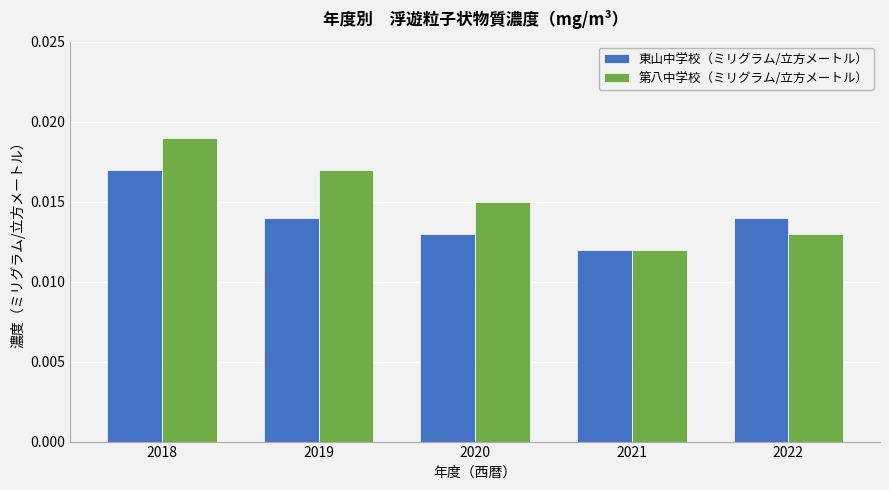

Rank the series by their average value, from highest to lowest.

第八中学校（ミリグラム/立方メートル）, 東山中学校（ミリグラム/立方メートル）